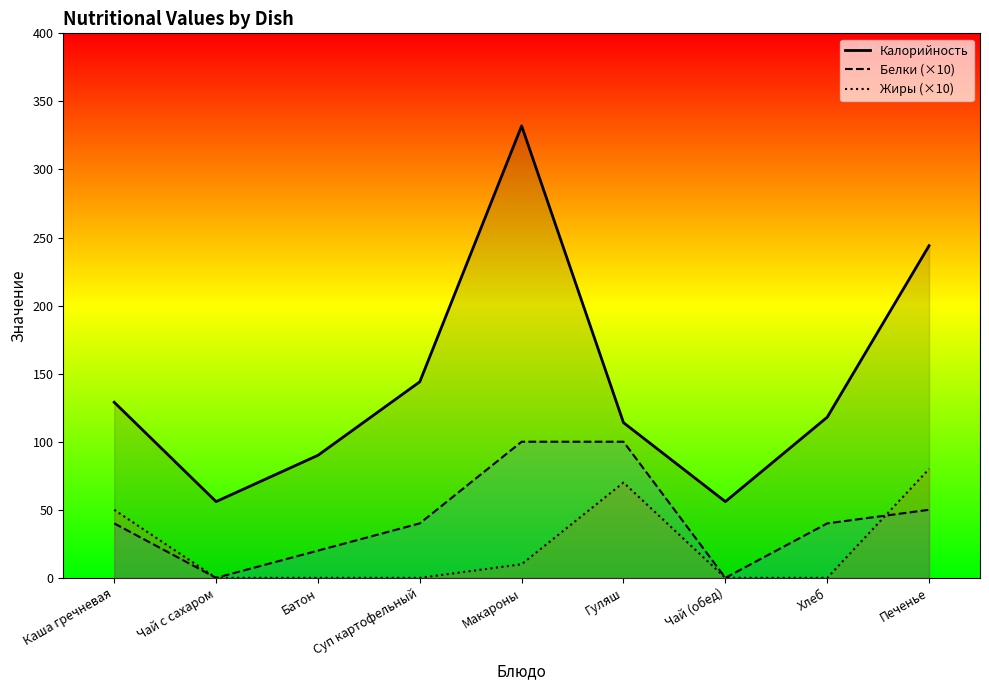

What is the label of the 6th point from the left?

Гуляш